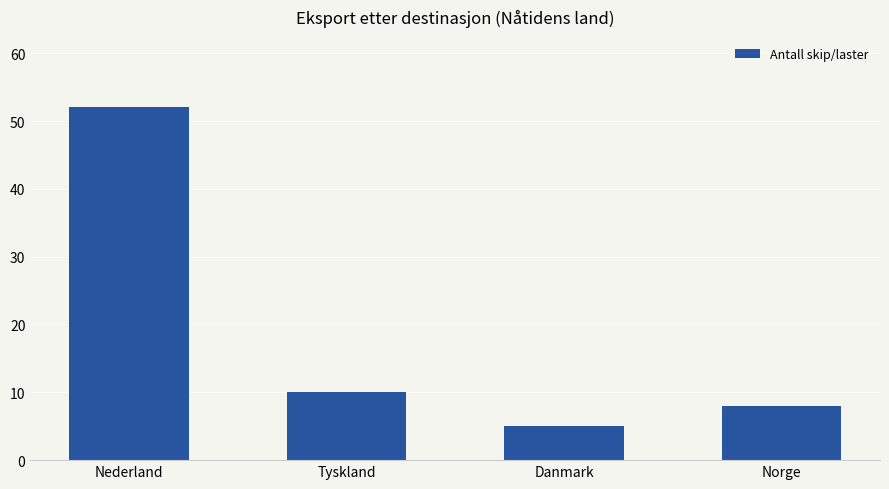

What is the value of the 1st bar from the left?

52